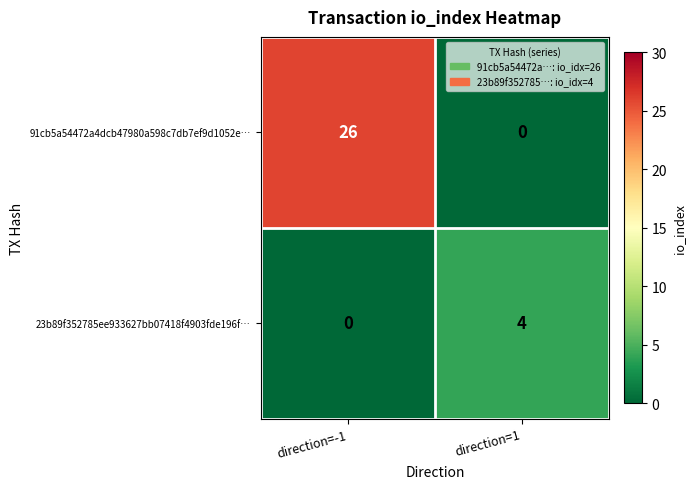

The value of 23b89f352785ee933627bb07418f4903fde196f… at direction=-1 is 0. True or false?

True